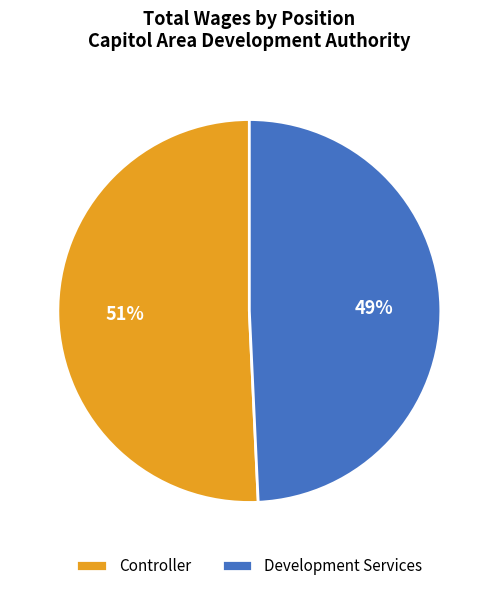

What is the majority slice?

Controller